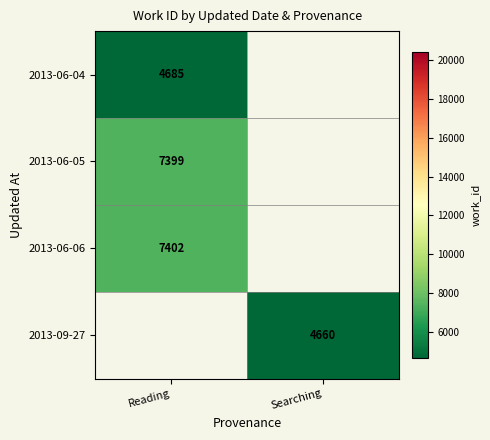

True or false: 2013-06-06 has a value of 7402 at Reading.

True